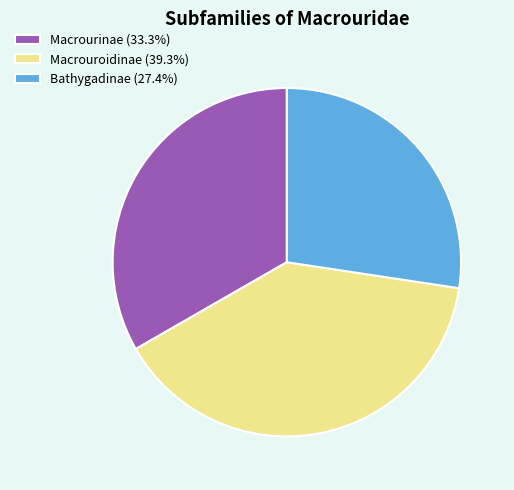

Does Macrouroidinae represent more than half of the total?

No